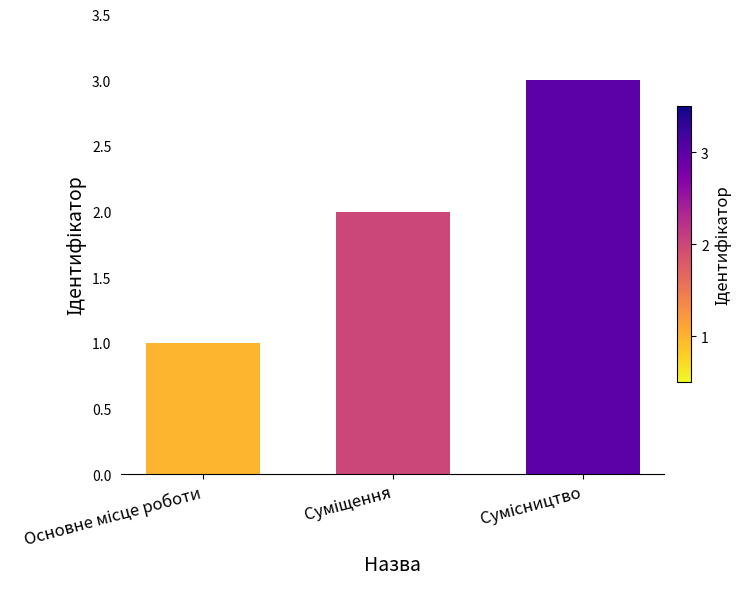

What is the maximum value shown in the chart?

3